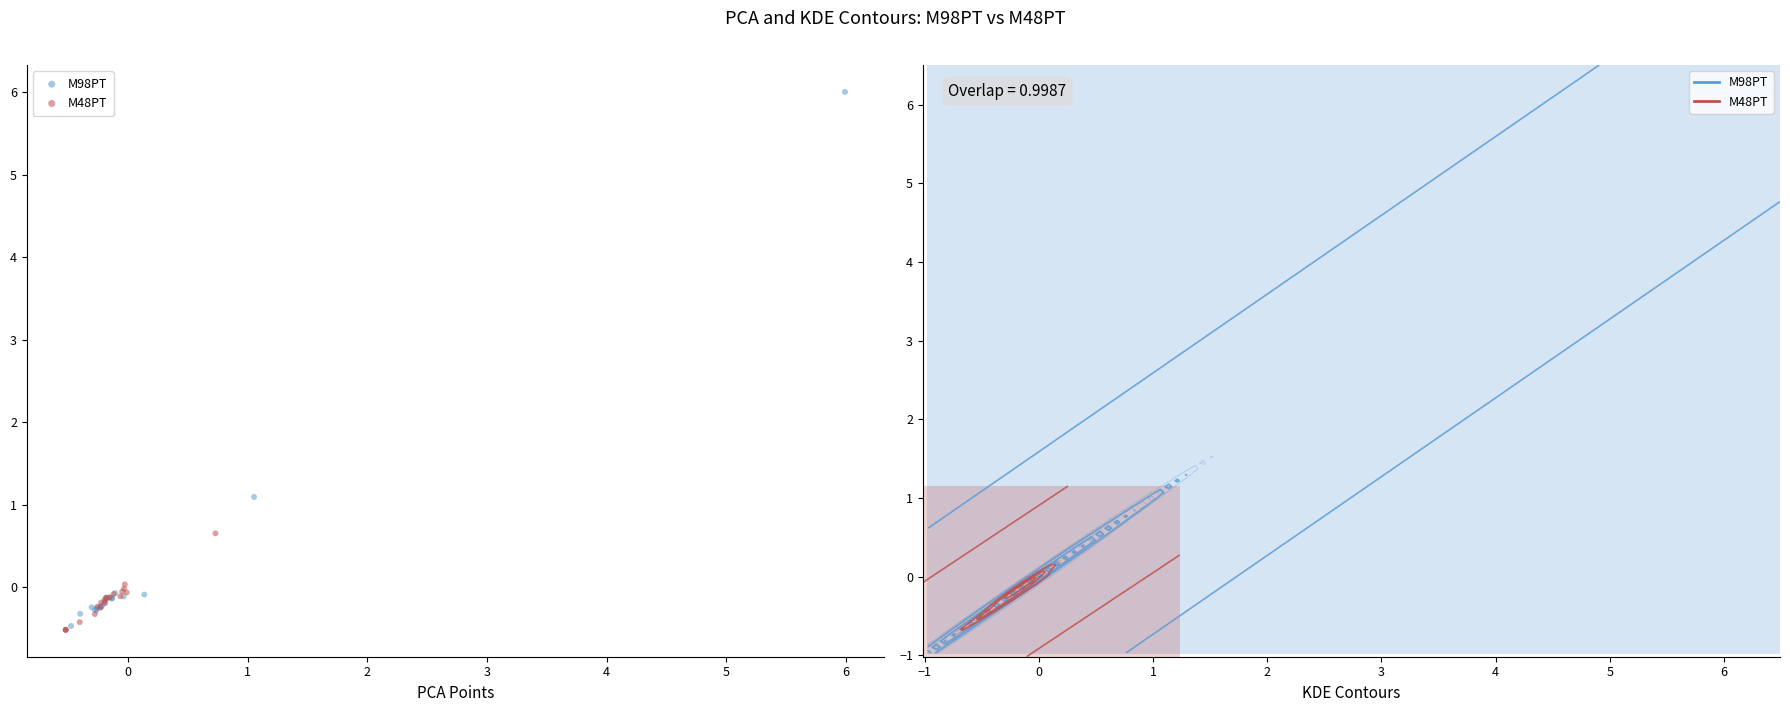

Which series has the widest spread of Y values?

M98PT